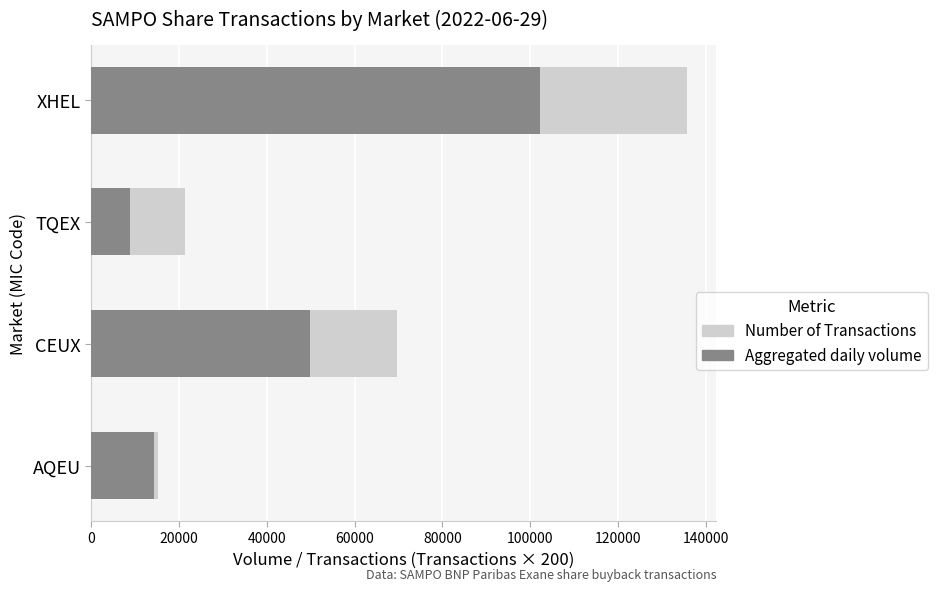

How many bars are there in each group?

2